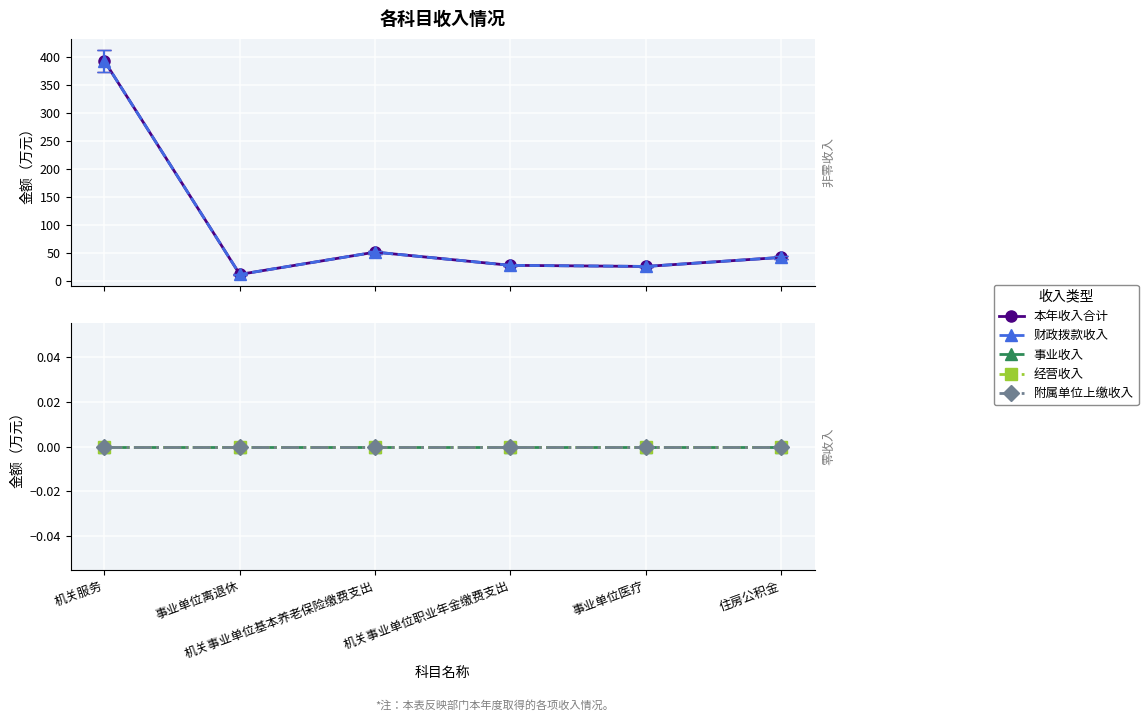

Reading right to left, what are all the values shown in this chart?

本年收入合计: 42.5	26.4	28.4	52.0	12.2	393.3
财政拨款收入: 42.5	26.4	28.4	52.0	12.2	393.3
事业收入: 0.0	0.0	0.0	0.0	0.0	0.0
经营收入: 0.0	0.0	0.0	0.0	0.0	0.0
附属单位上缴收入: 0.0	0.0	0.0	0.0	0.0	0.0